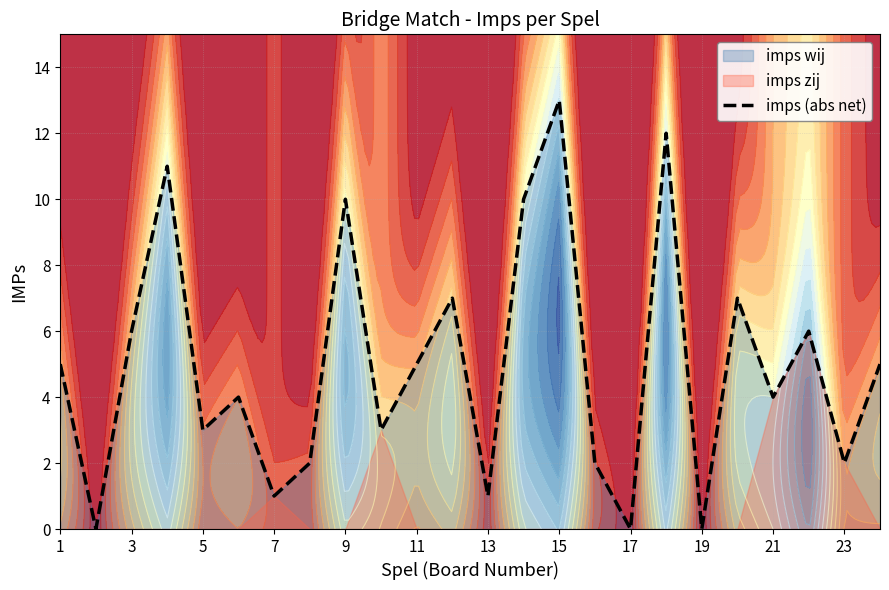

Count the number of categories in the chart.

24